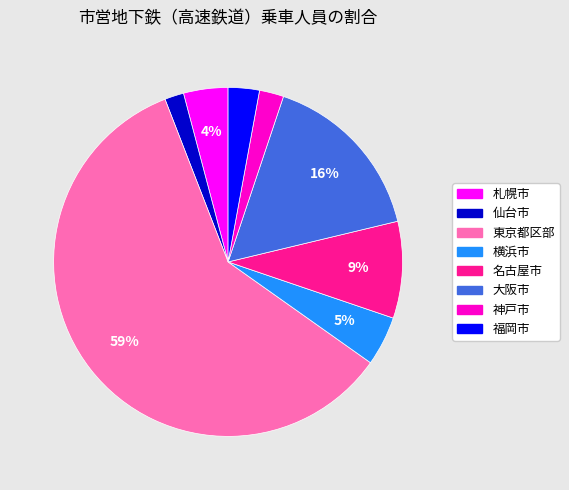

What is the largest slice in the pie chart?

東京都区部